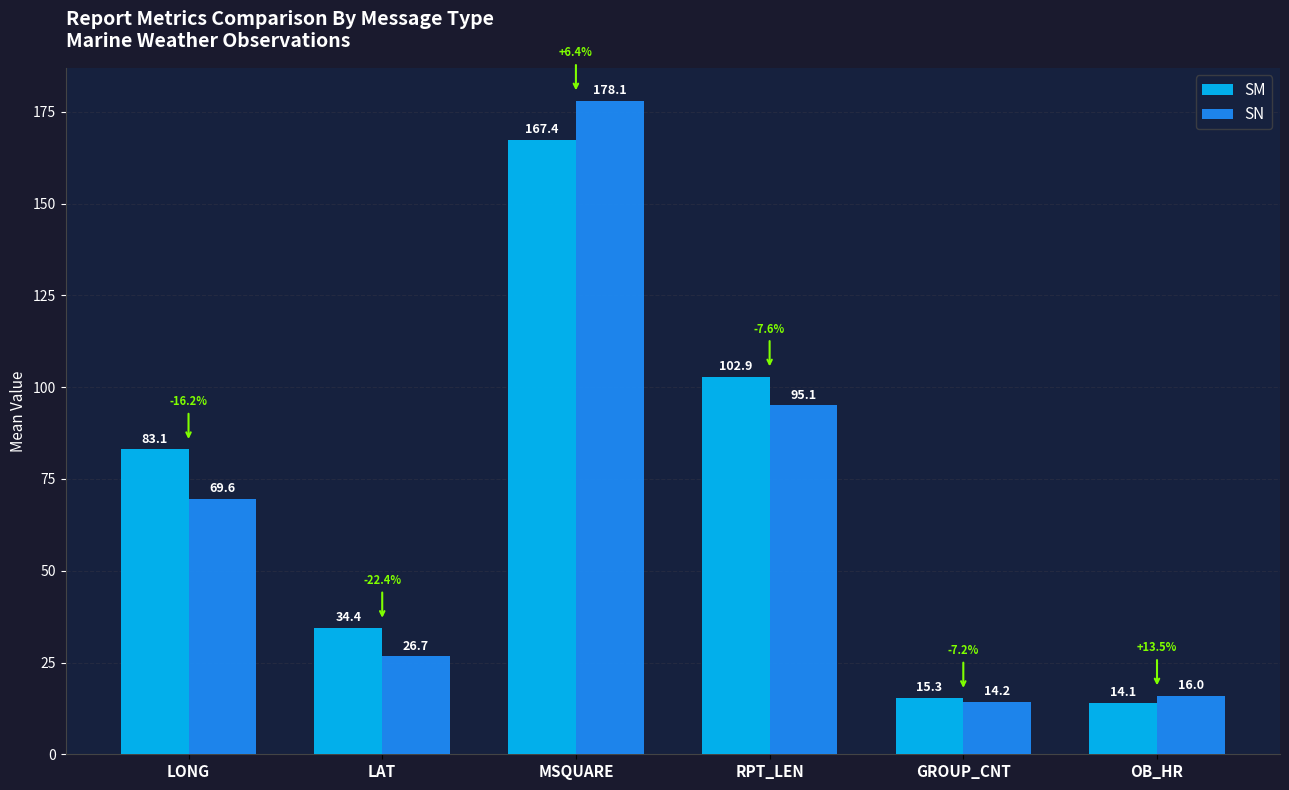

How many bars are there in total?

12